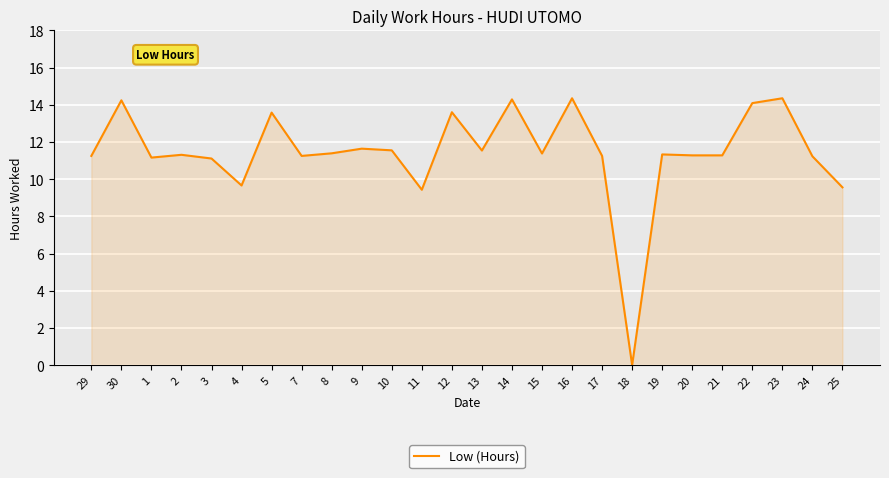

How many positive values are there?

25